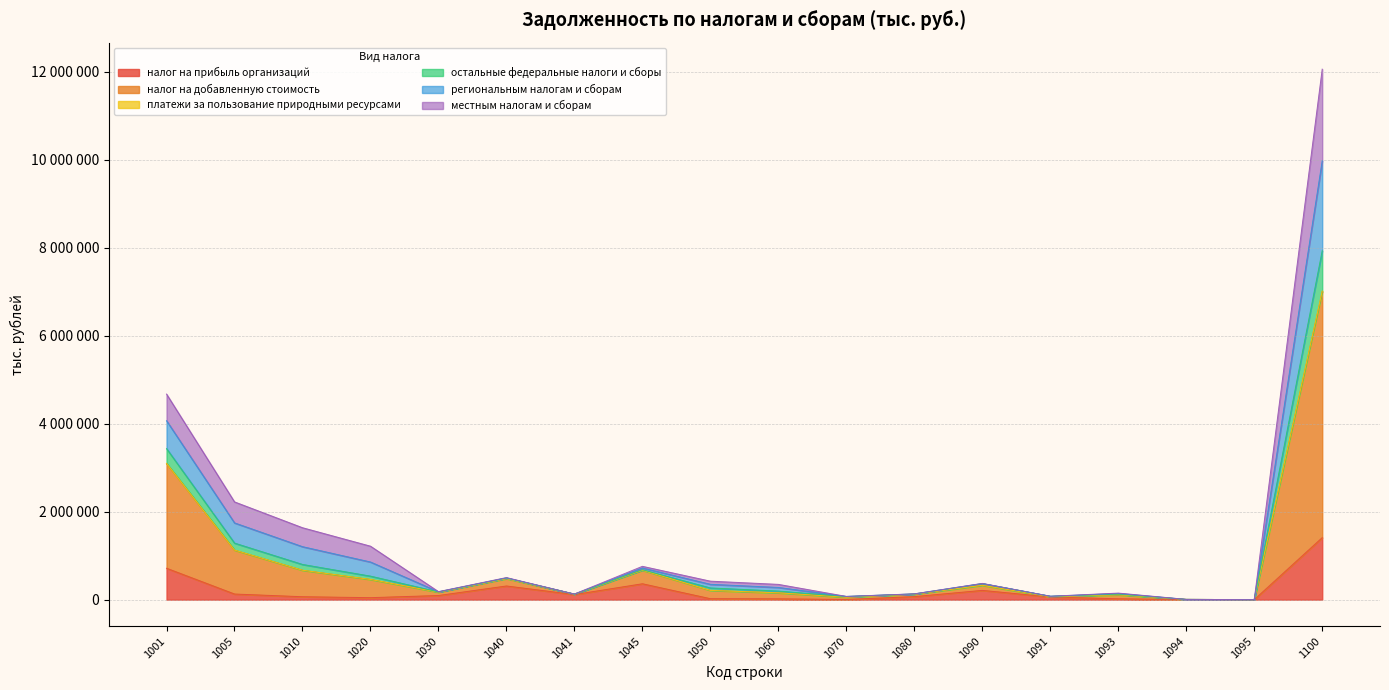

Does the chart display data point markers on the line(s)?

No